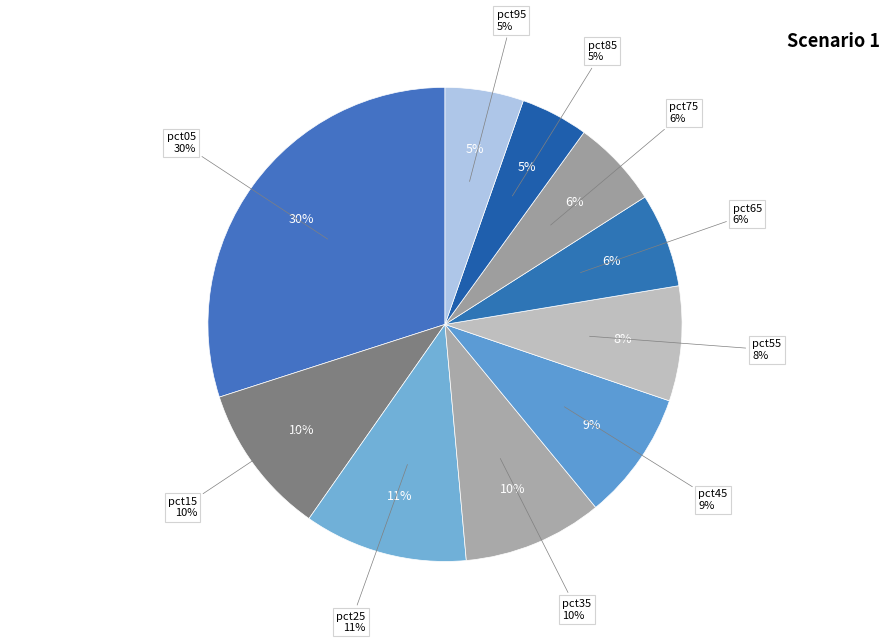

Between pct15 and pct55, which is larger?

pct15